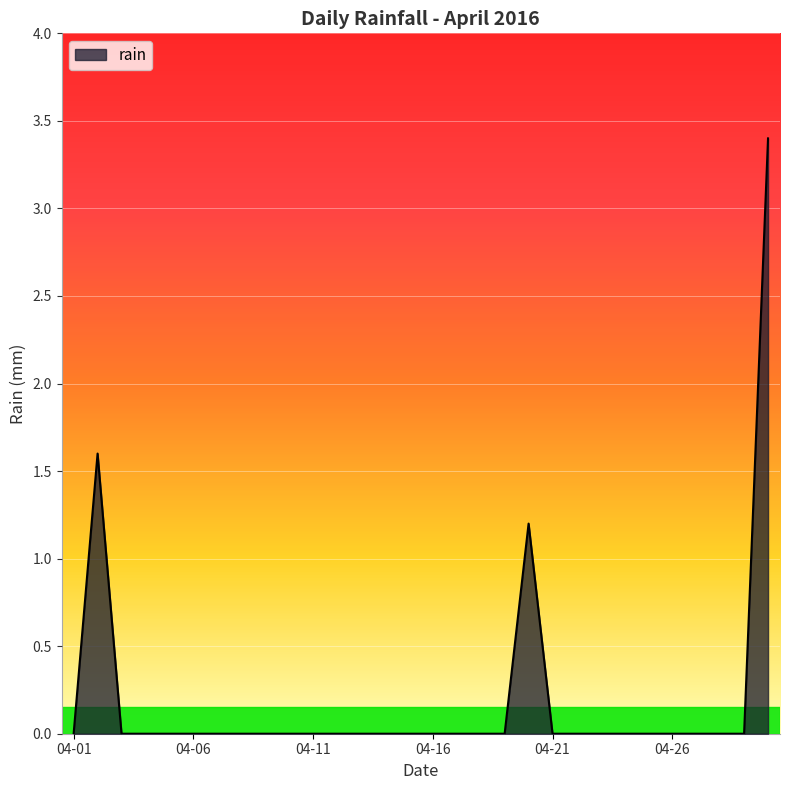

Reading left to right, transcribe all the data shown in this chart.

0.0	1.6	0.0	0.0	0.0	0.0	0.0	0.0	0.0	0.0	0.0	0.0	0.0	0.0	0.0	0.0	0.0	0.0	0.0	1.2	0.0	0.0	0.0	0.0	0.0	0.0	0.0	0.0	0.0	3.4